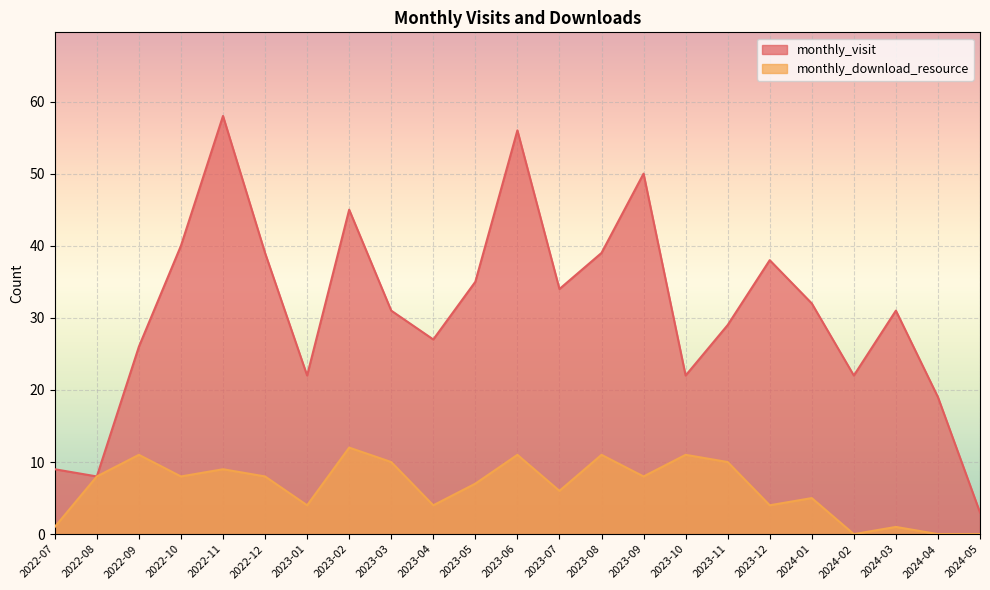

The monthly_visit series shows 23 at 2023-08. True or false?

False